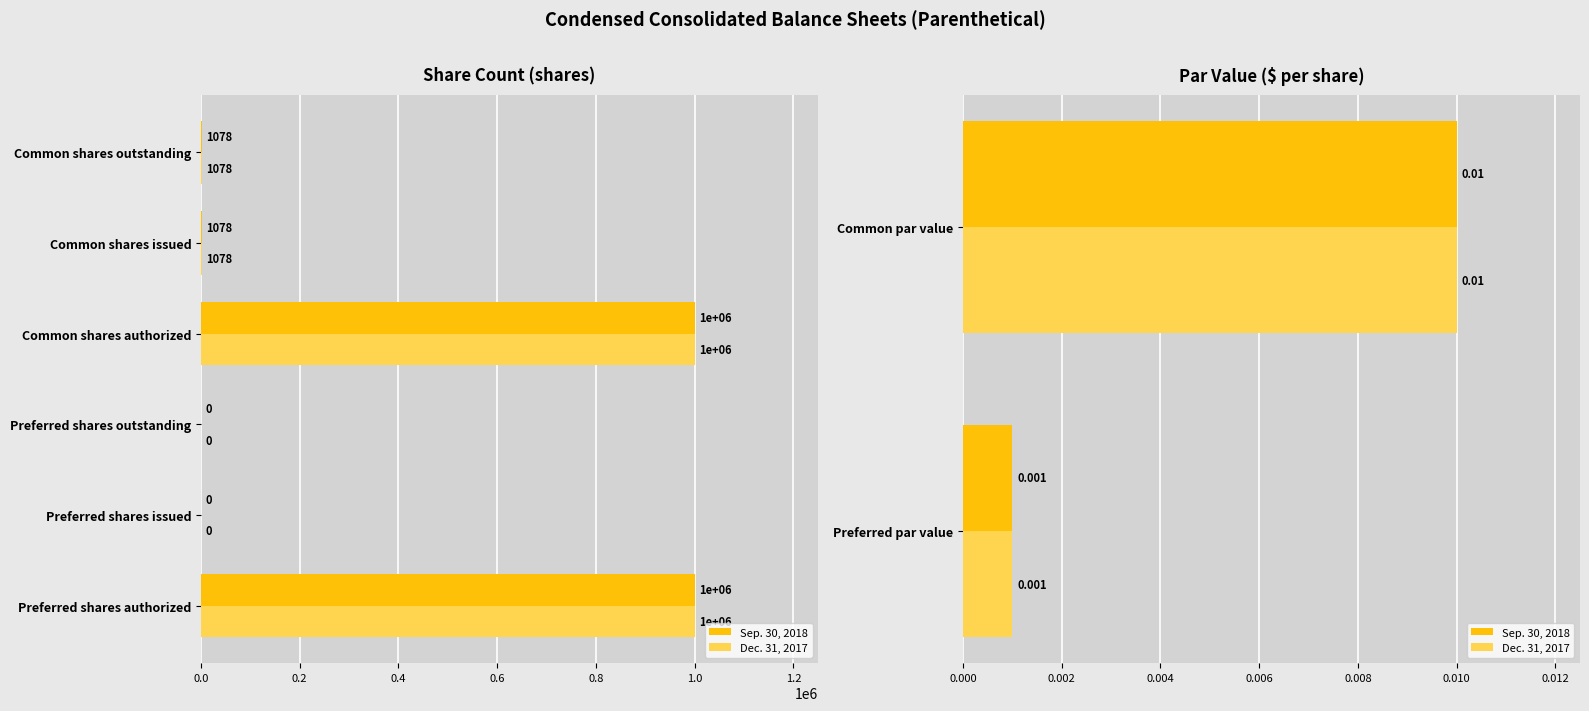

Are the bars grouped side by side (vs. stacked)?

Yes